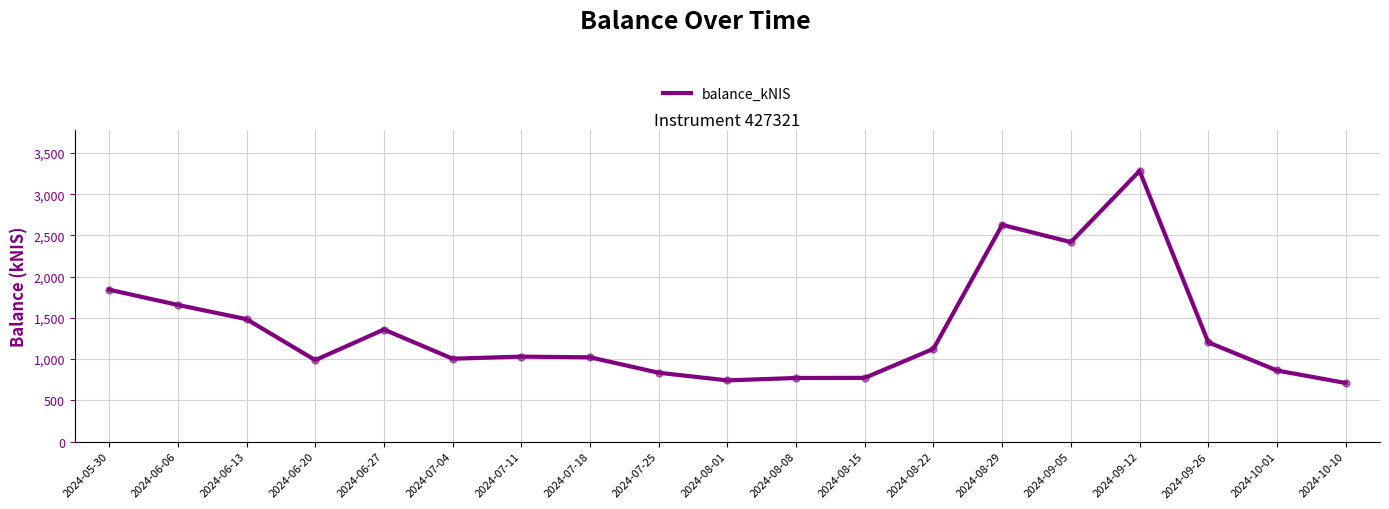

What is the minimum value shown in the chart?

710.2